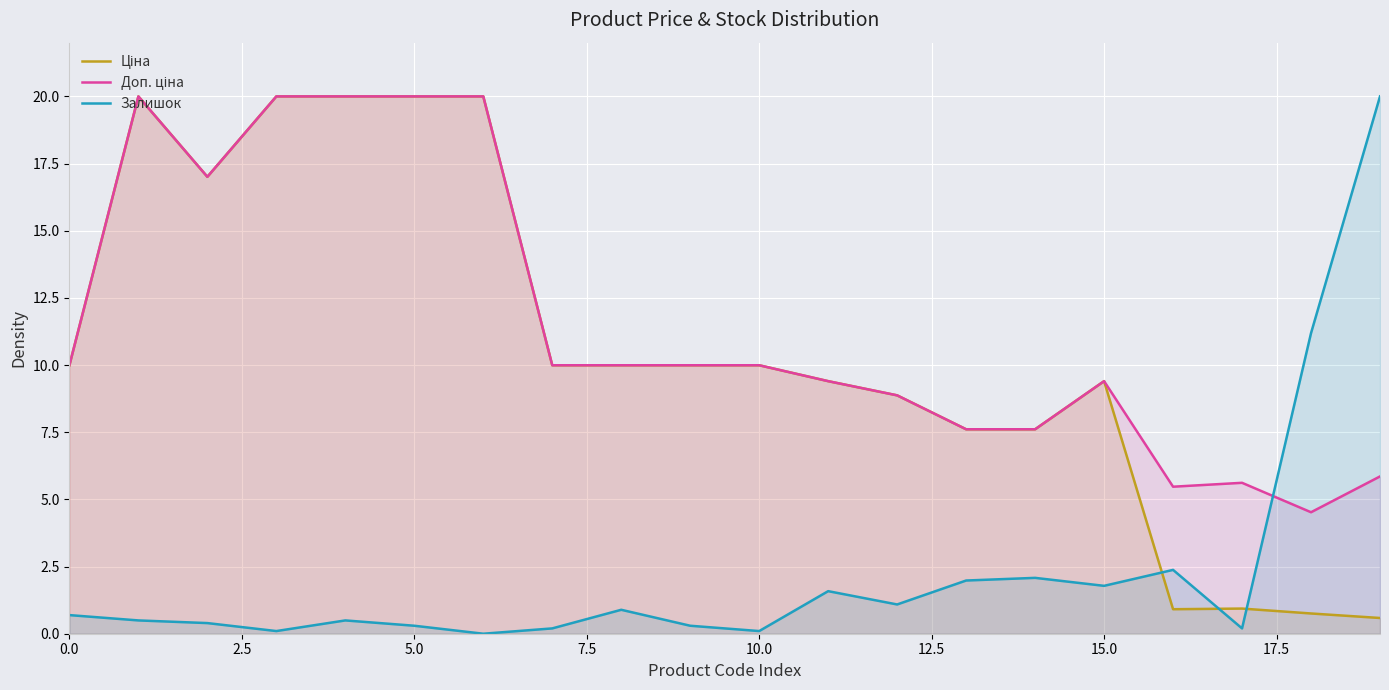

What are all the series names shown in the legend?

Ціна, Доп. ціна, Залишок